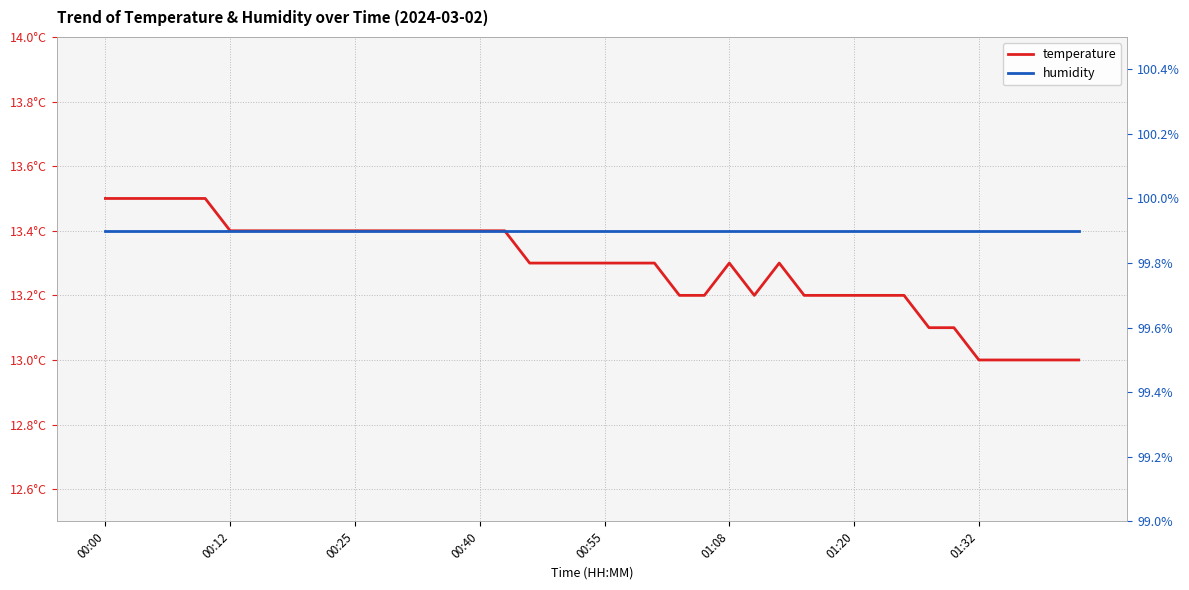

What is the difference between the maximum and second lowest values in the temperature series?

0.5